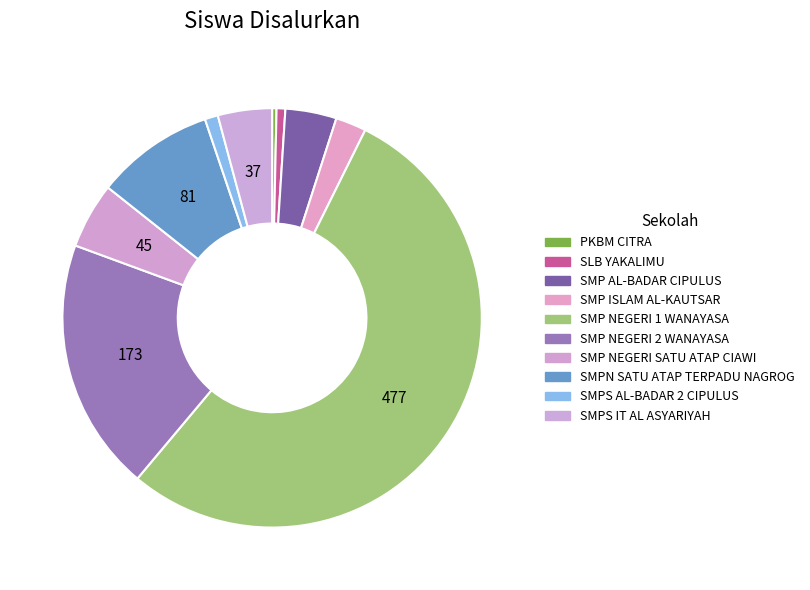

Count the number of slices in the pie.

10